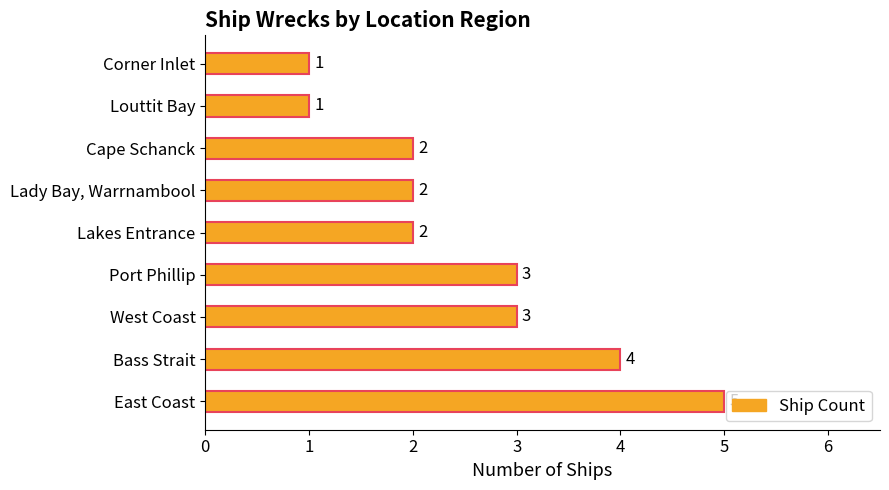

Which label corresponds to the largest value in the chart?

East Coast